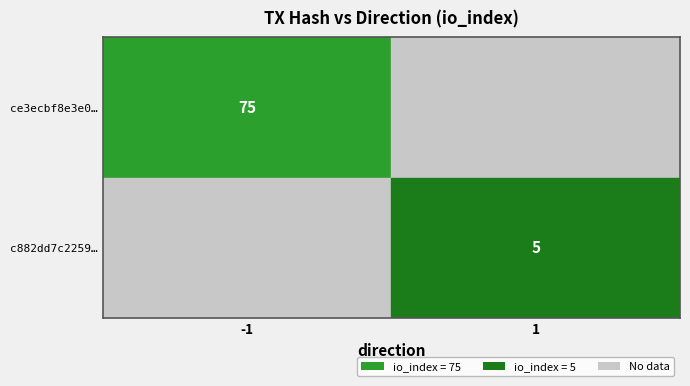

Rank the series by their average value, from lowest to highest.

c882dd7c2259116faa282759c7d1e47af4feeac, ce3ecbf8e3e0cb530c6b858e652caf0dd6e2214